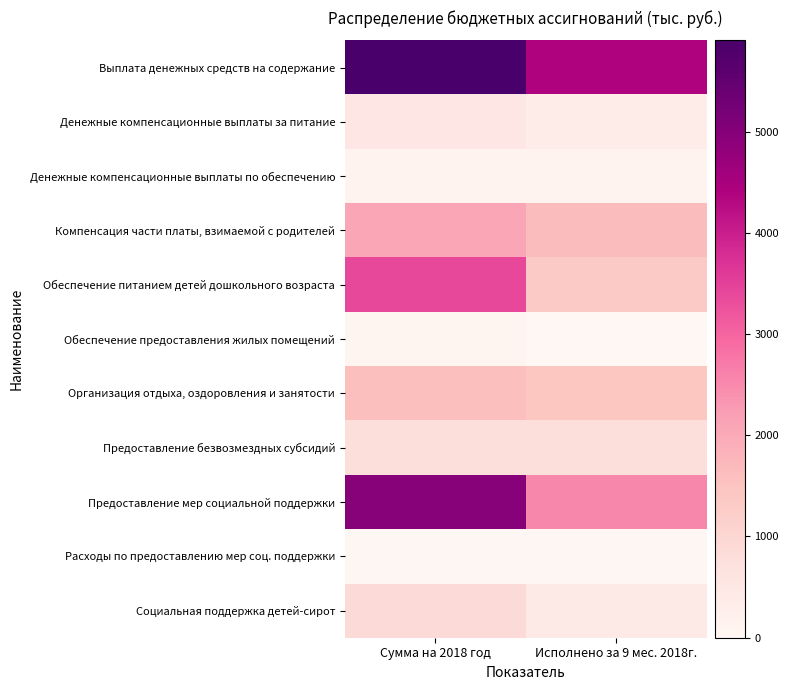

Which label corresponds to the largest value in the chart?

Сумма на 2018 год